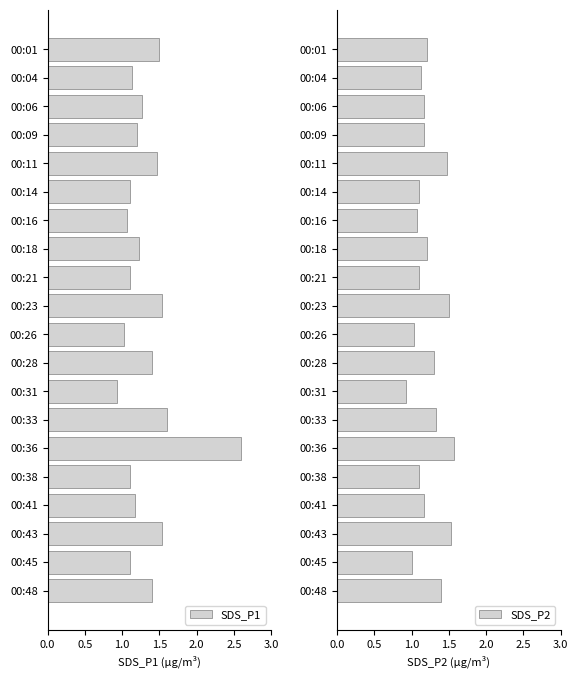

Is it true that SDS_P1 equals 0.6 at 00:45?

False